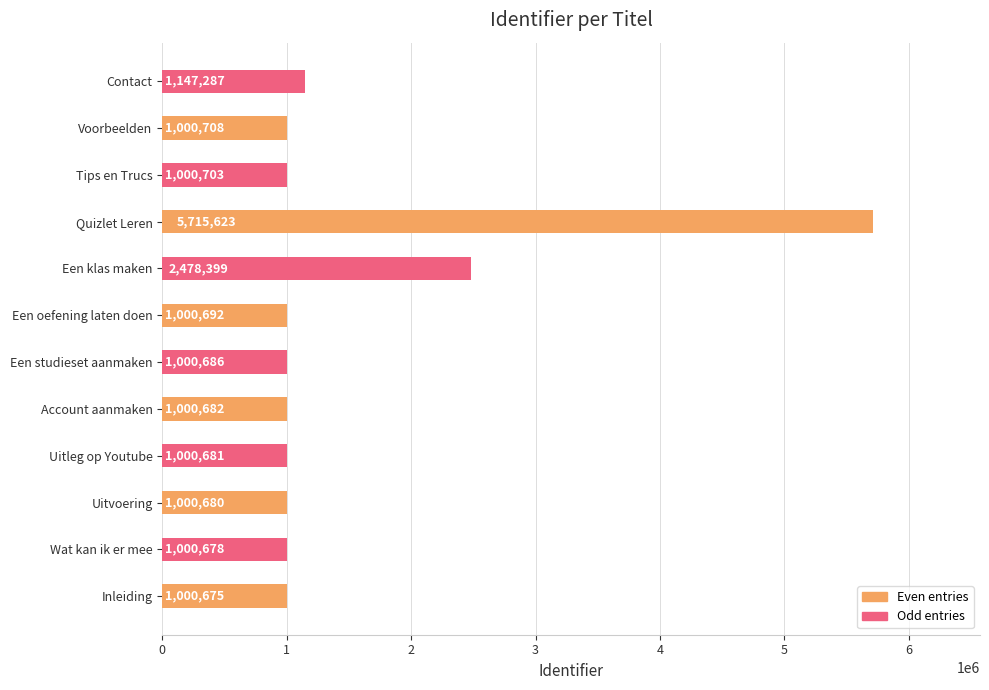

What is the minimum value shown in the chart?

1000675